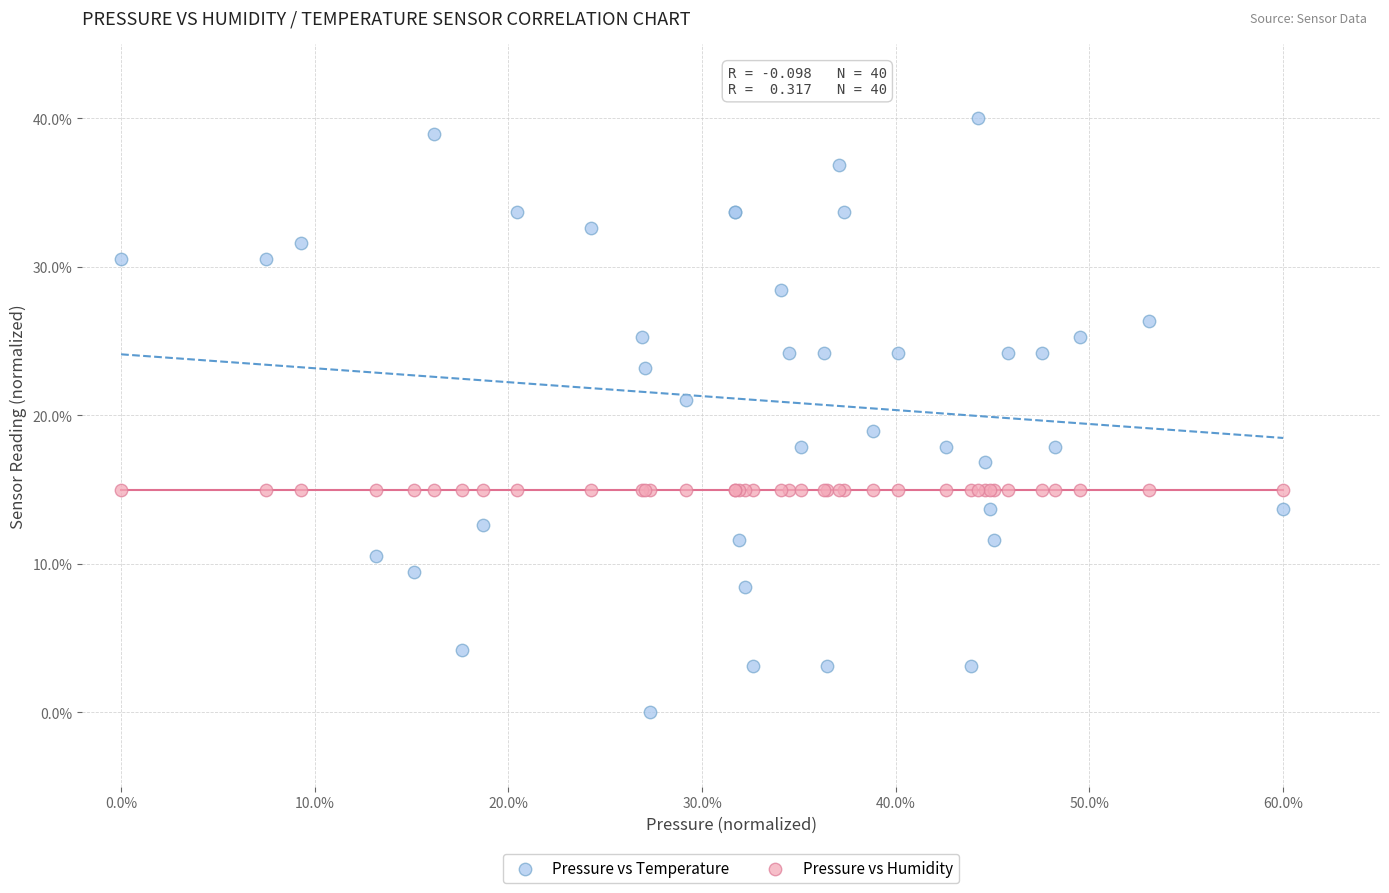

What are all the series names shown in the legend?

Pressure vs Temperature, Pressure vs Humidity